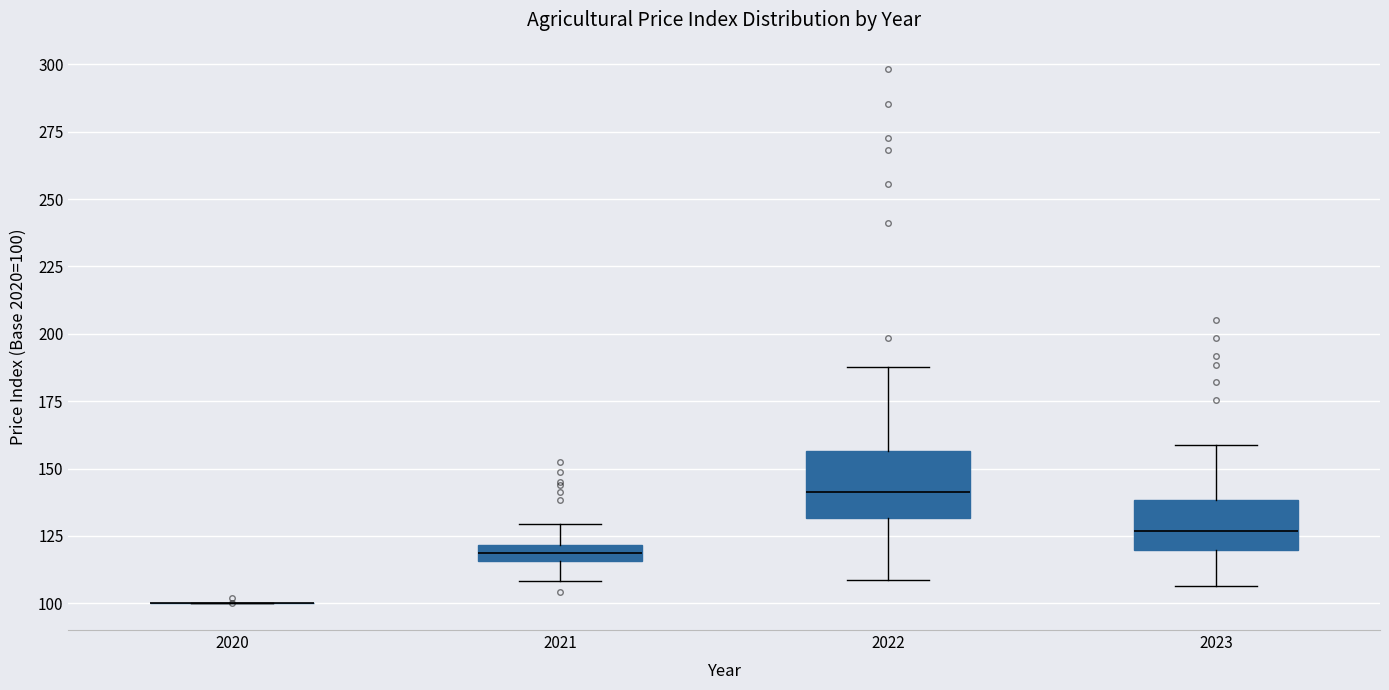

Where is the upper edge of the box at x = 2021 on the y-axis? The values are not printed on the chart, so give them approximately, as read against the axis.

120